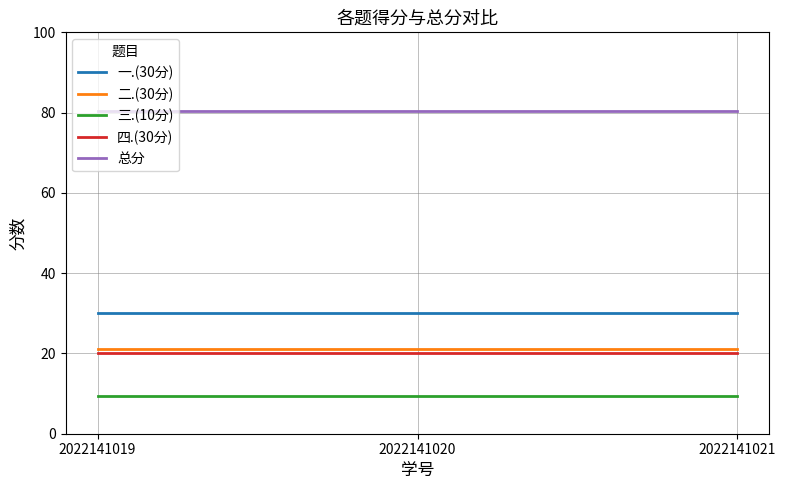

The value of 二.(30分) at 2022141021 is 21.0. True or false?

True